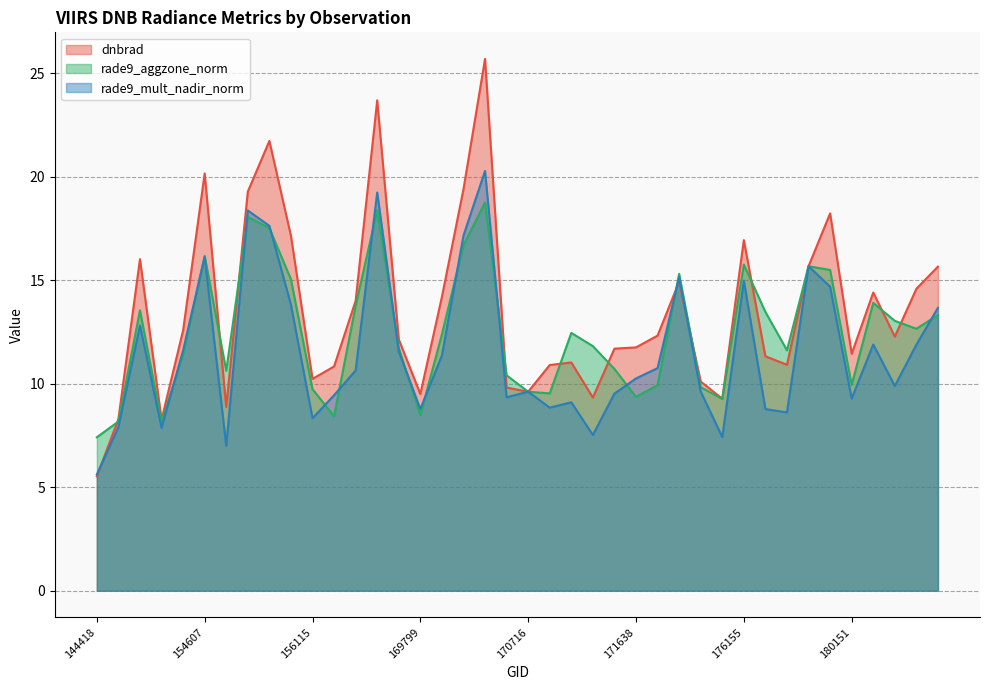

Reading left to right, list all the values displayed in this chart.

dnbrad: 144418=5.5	145229=8.3	148741=16.0	154213=8.3	154406=12.6	154607=20.1	155011=8.9	155191=19.3	155557=21.7	155937=17.1	156115=10.2	156294=10.8	169262=14.0	169440=23.7	169621=12.1	169799=9.5	169981=14.2	170155=19.4	170350=25.7	170531=9.8	170716=9.6	170898=10.9	171079=11.0	171271=9.3	171454=11.7	171638=11.8	174612=12.3	174800=14.9	175577=10.1	175964=9.3	176155=16.9	176166=11.3	176359=10.9	176748=15.7	177358=18.2	180151=11.4	180348=14.4	180558=12.3	180755=14.6	180954=15.7
rade9_aggzone_norm: 144418=7.4	145229=8.2	148741=13.5	154213=8.1	154406=11.4	154607=16.2	155011=10.6	155191=18.1	155557=17.5	155937=15.0	156115=9.7	156294=8.4	169262=13.8	169440=18.4	169621=11.7	169799=8.5	169981=12.4	170155=16.7	170350=18.8	170531=10.4	170716=9.6	170898=9.5	171079=12.4	171271=11.8	171454=10.7	171638=9.4	174612=9.9	174800=15.3	175577=9.8	175964=9.3	176155=15.8	176166=13.5	176359=11.6	176748=15.7	177358=15.5	180151=9.9	180348=13.9	180558=13.0	180755=12.7	180954=13.3
rade9_mult_nadir_norm: 144418=5.6	145229=7.9	148741=12.8	154213=7.9	154406=11.6	154607=16.1	155011=7.0	155191=18.4	155557=17.6	155937=13.8	156115=8.3	156294=9.4	169262=10.6	169440=19.2	169621=11.6	169799=8.8	169981=11.4	170155=17.1	170350=20.3	170531=9.3	170716=9.6	170898=8.8	171079=9.1	171271=7.5	171454=9.5	171638=10.2	174612=10.8	174800=15.1	175577=9.6	175964=7.4	176155=15.0	176166=8.8	176359=8.6	176748=15.7	177358=14.7	180151=9.3	180348=11.9	180558=9.9	180755=11.9	180954=13.7